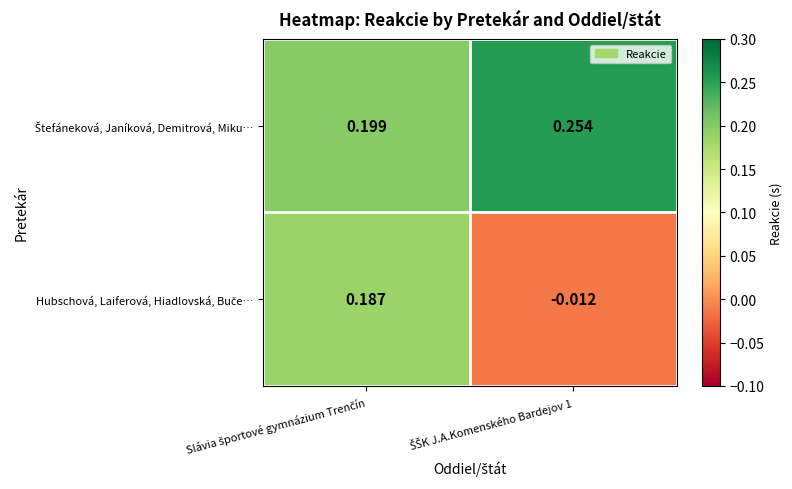

How many categories are shown in the chart?

2